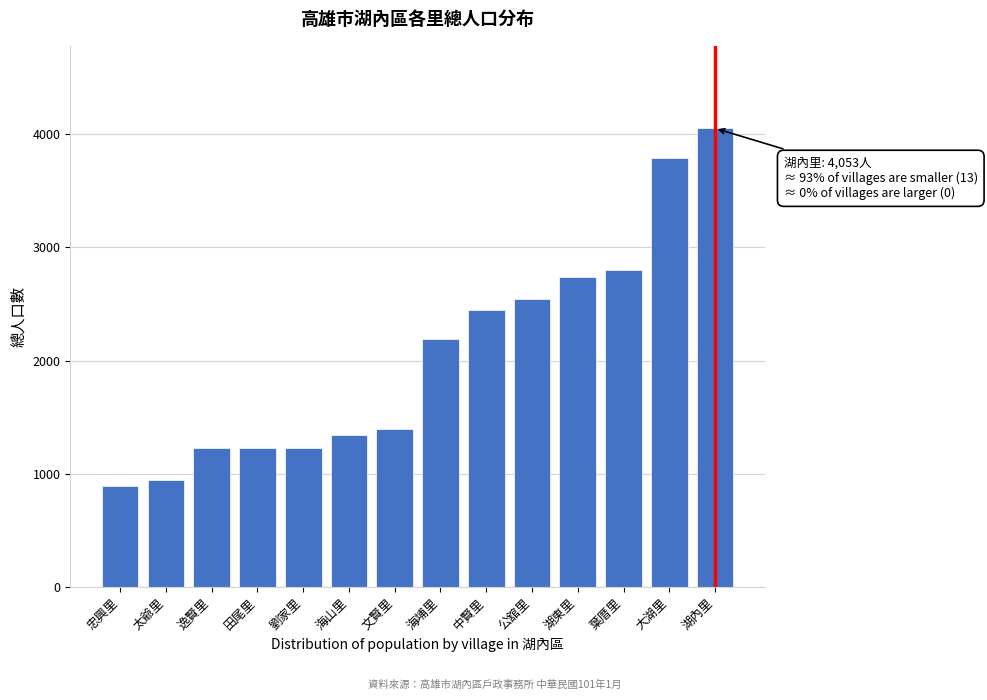

Which has a higher value, 海山里 or 中賢里?

中賢里